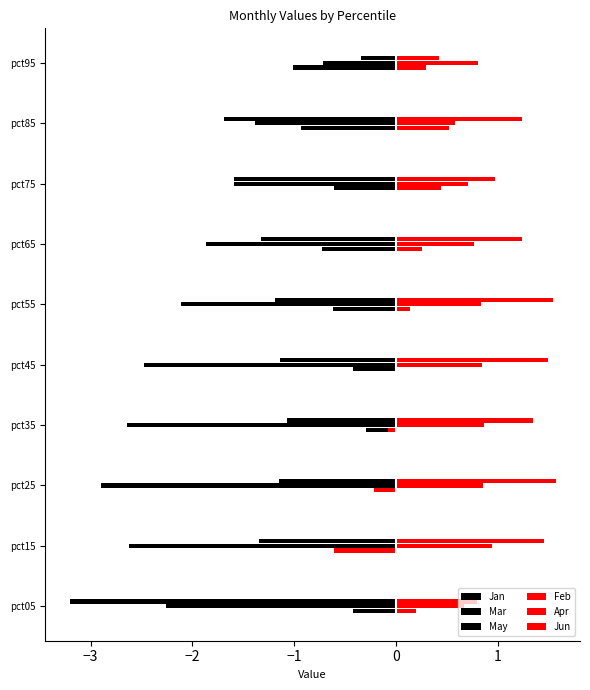

How many categories are shown in the chart?

10